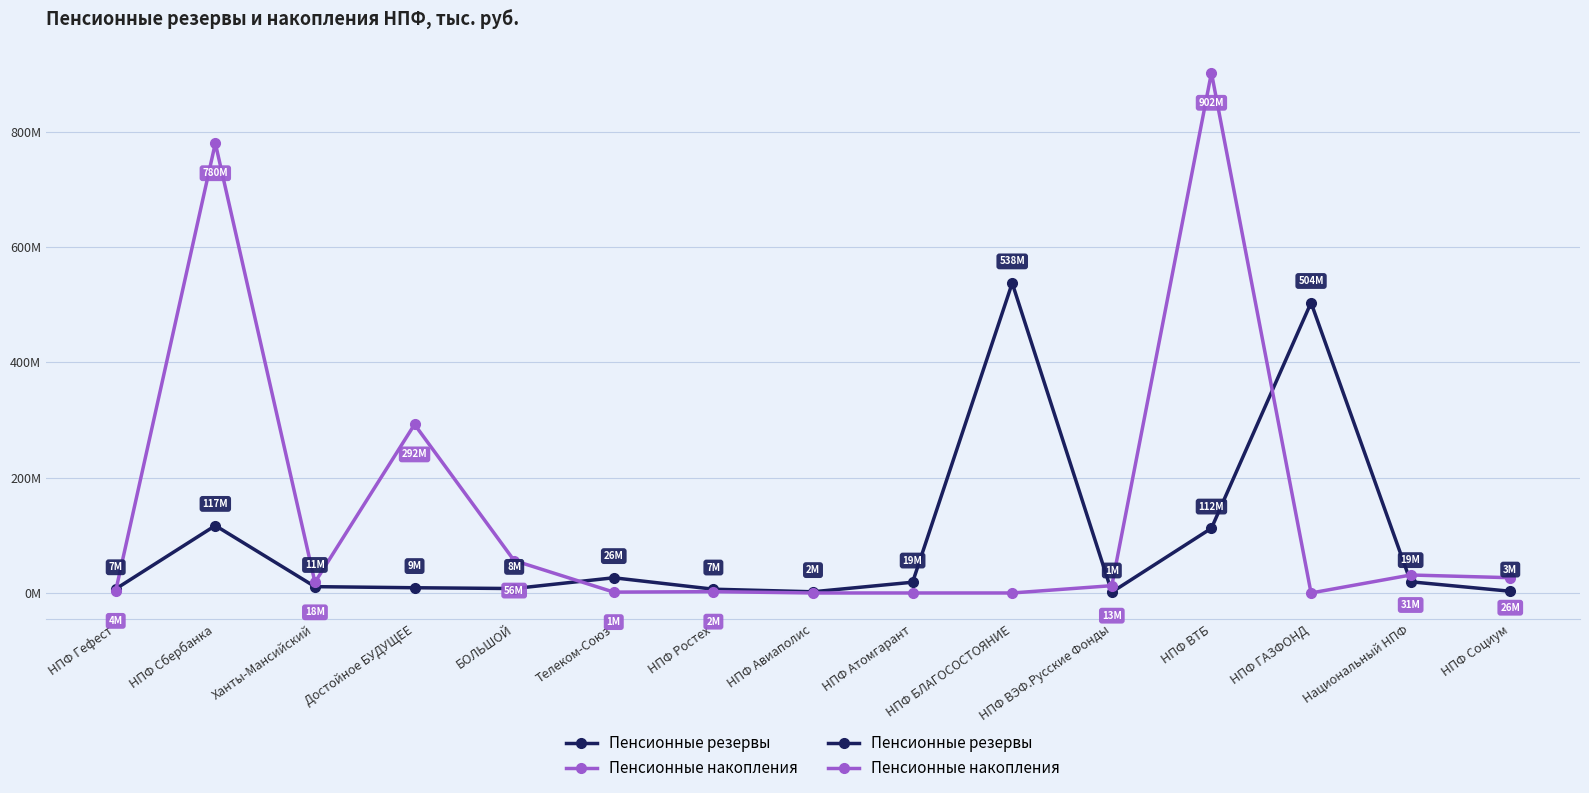

Between which two adjacent categories do Пенсионные резервы and Пенсионные накопления first intersect?

НПФ Гефест and НПФ Сбербанка